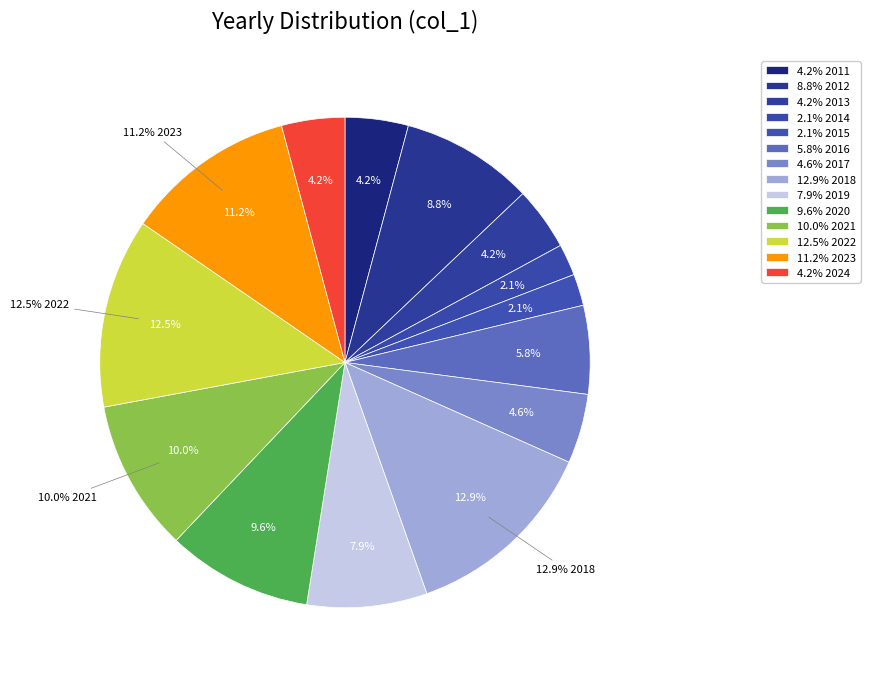

What is the largest slice in the pie chart?

2018